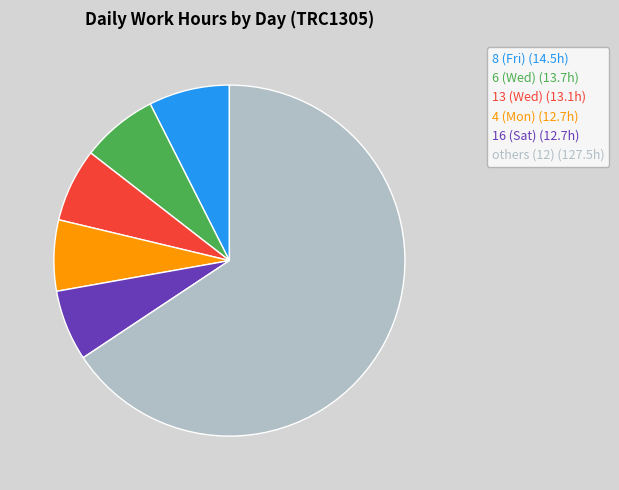

Is there a majority slice in this chart?

Yes